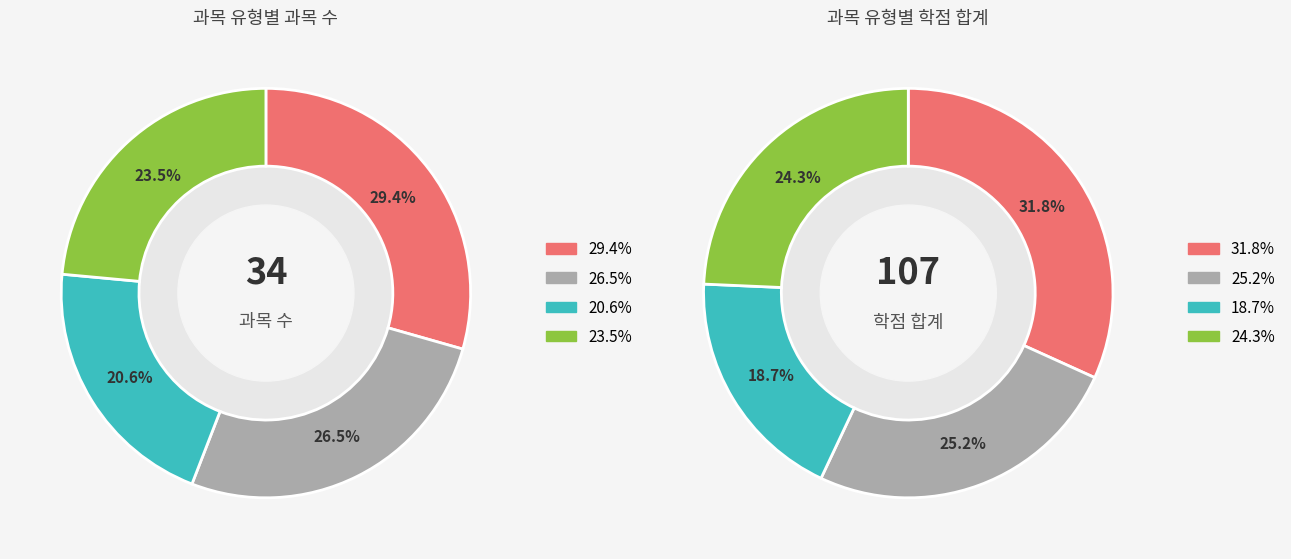

What percentage is NOT represented by 진로 선택?

79.4%